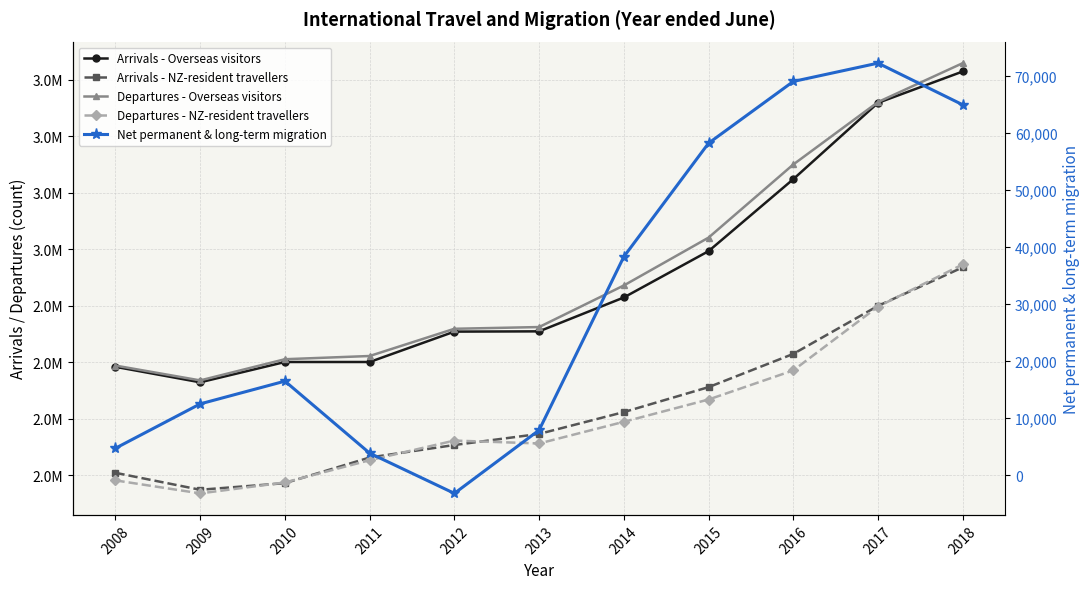

What is the total value across all series at 2013?

9624357